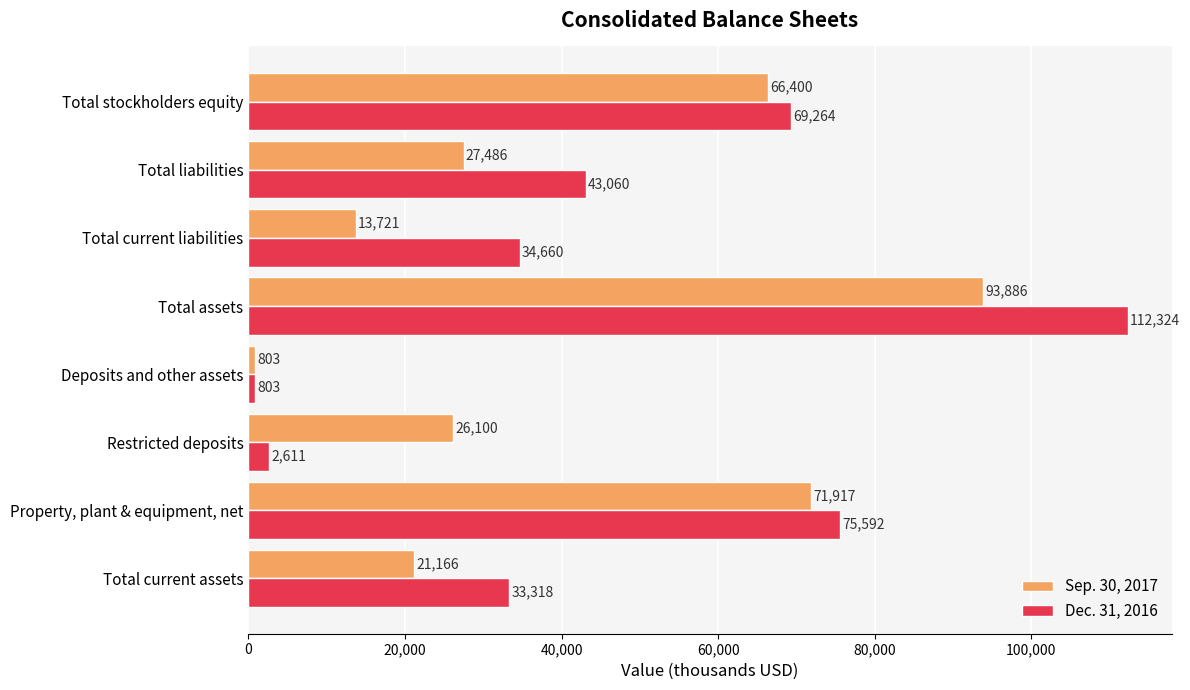

List the series in order of their peak value, highest first.

Dec. 31, 2016, Sep. 30, 2017